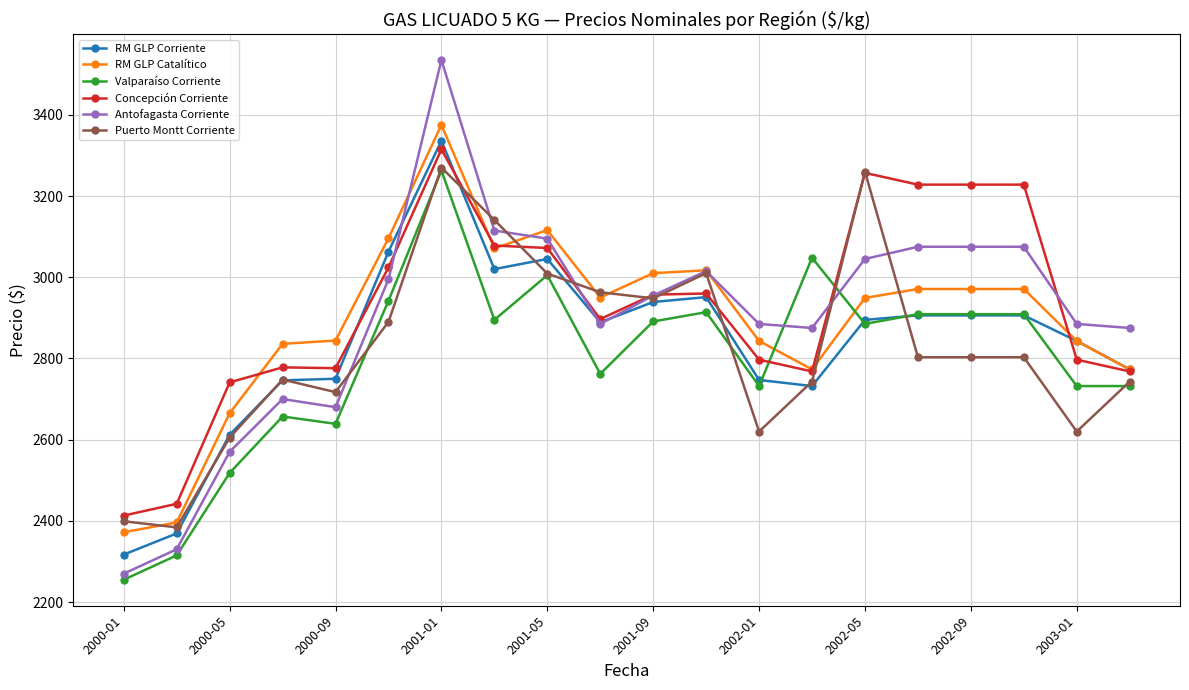

What is the value of the Concepción Corriente point at the 11th from the left?

2957